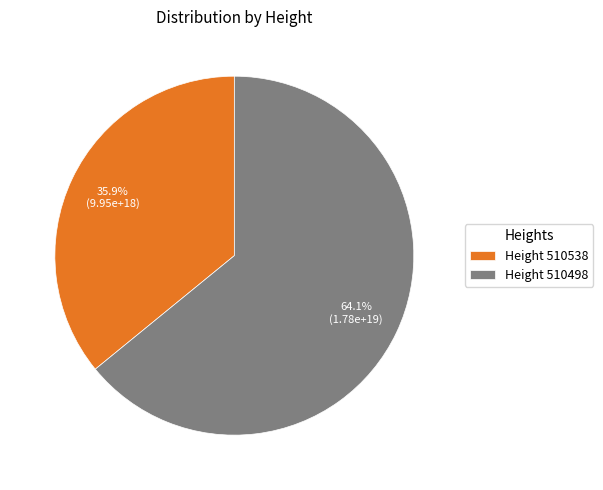

Which slice is the smallest?

Height 510538